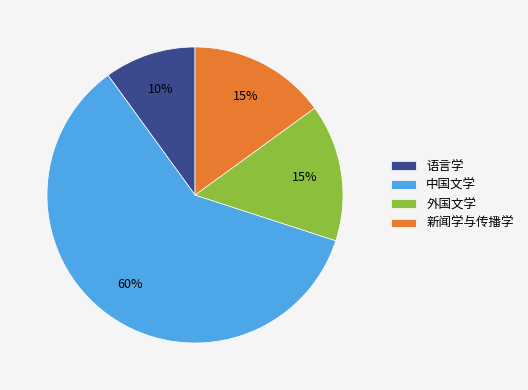

What is the majority slice?

中国文学